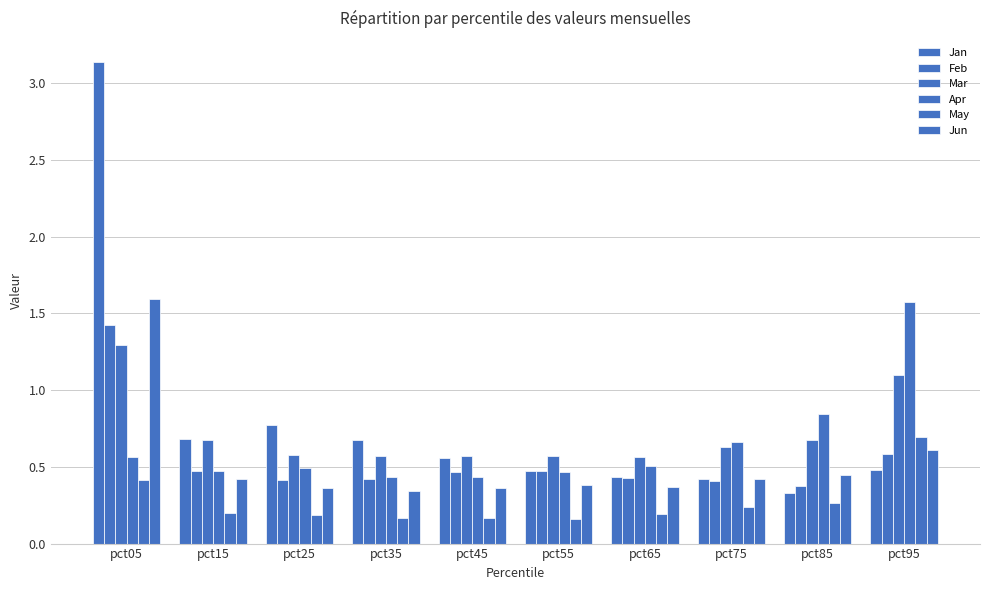

Are the bars grouped side by side (vs. stacked)?

Yes